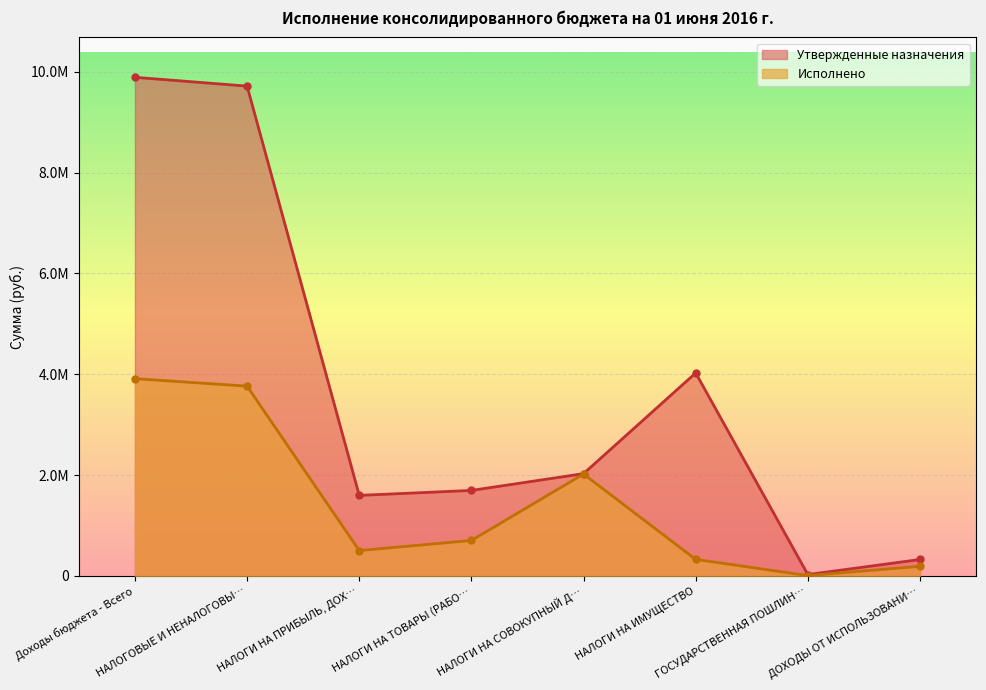

Is it true that Утвержденные назначения equals 6936223.5 at НАЛОГИ НА ИМУЩЕСТВО?

False